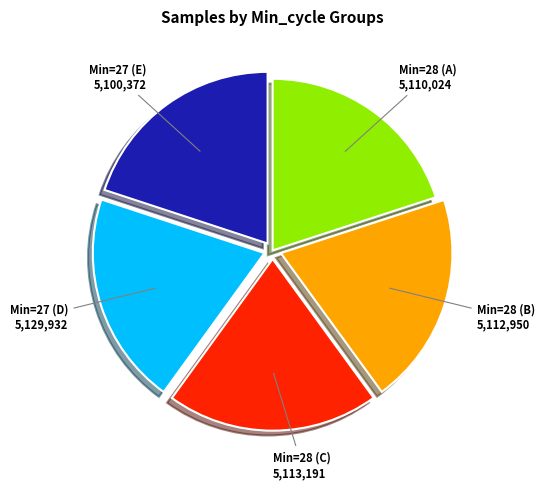

Is there any slice that represents more than half of the pie?

No